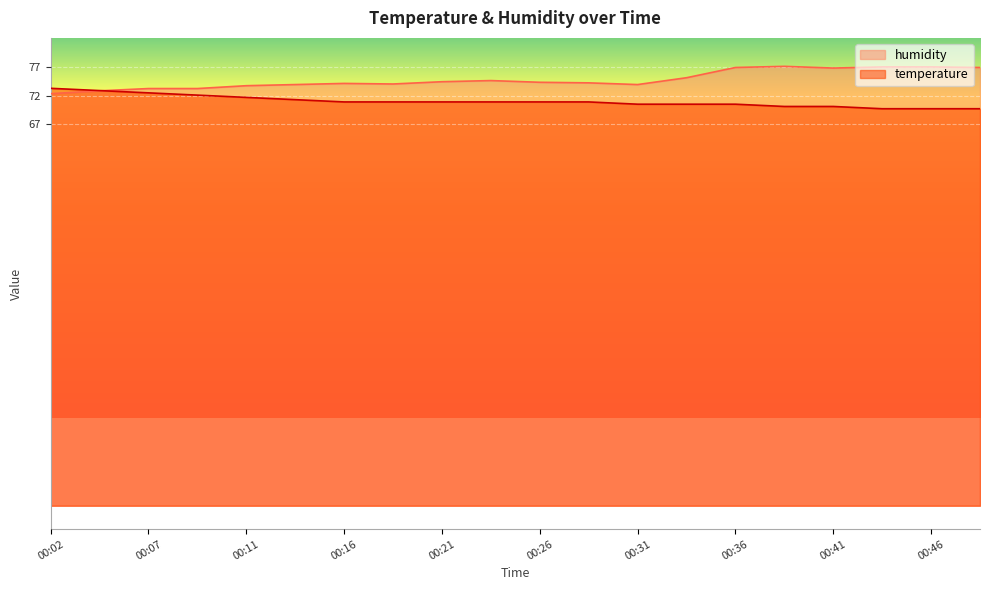

Rank the series at 00:38 from lowest to highest value.

temperature, humidity